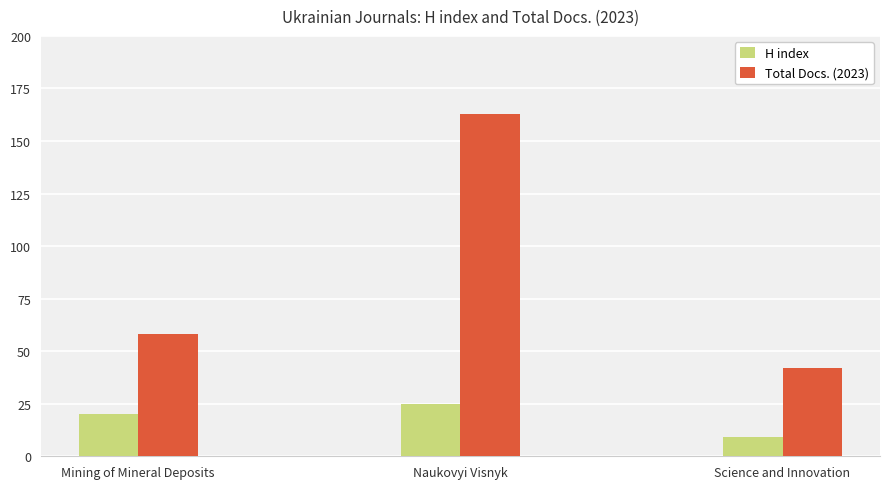

Which category has the lowest value across all series?

Science and Innovation